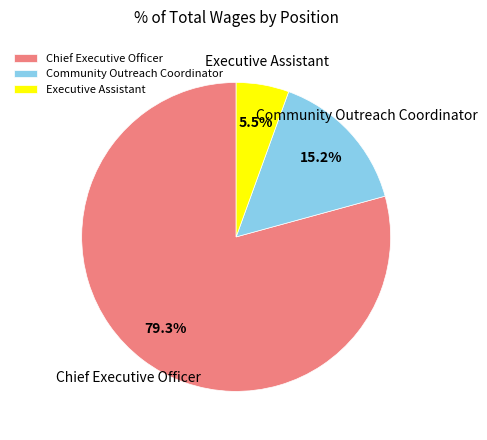

Which category accounts for the majority?

Chief Executive Officer